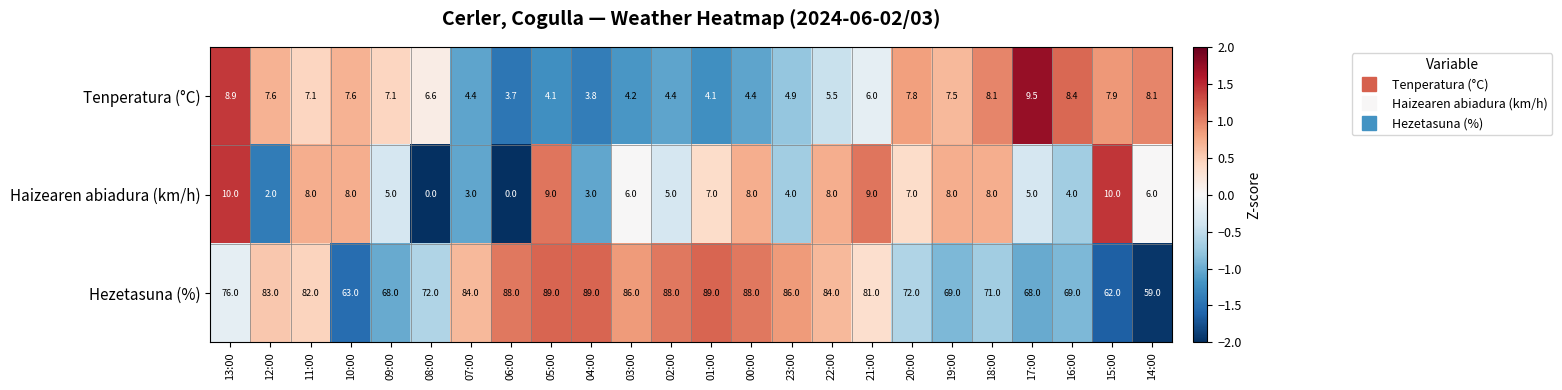

At 02:00, list the series in order from largest to smallest.

Hezetasuna (%), Haizearen abiadura (km/h), Tenperatura (°C)